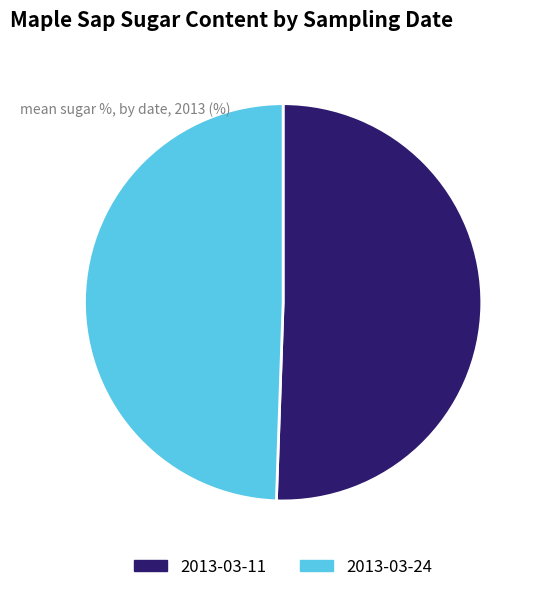

Is there a majority slice in this chart?

Yes